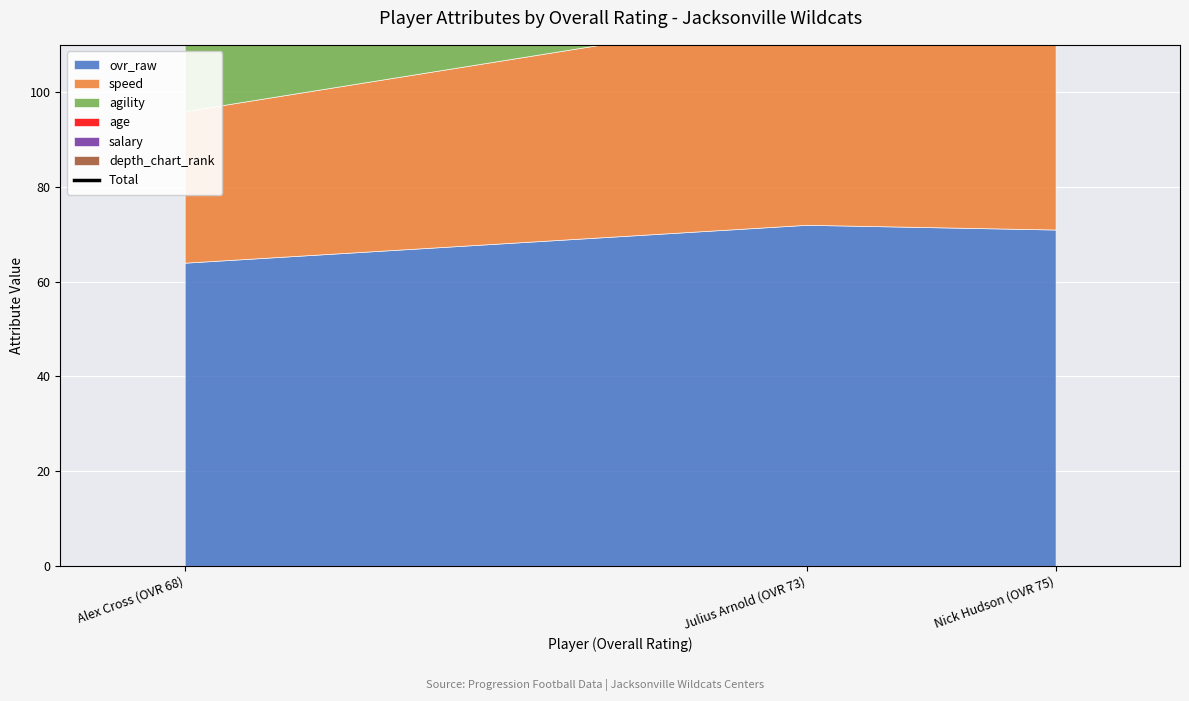

What position from the right is Julius Arnold (OVR 73)?

2